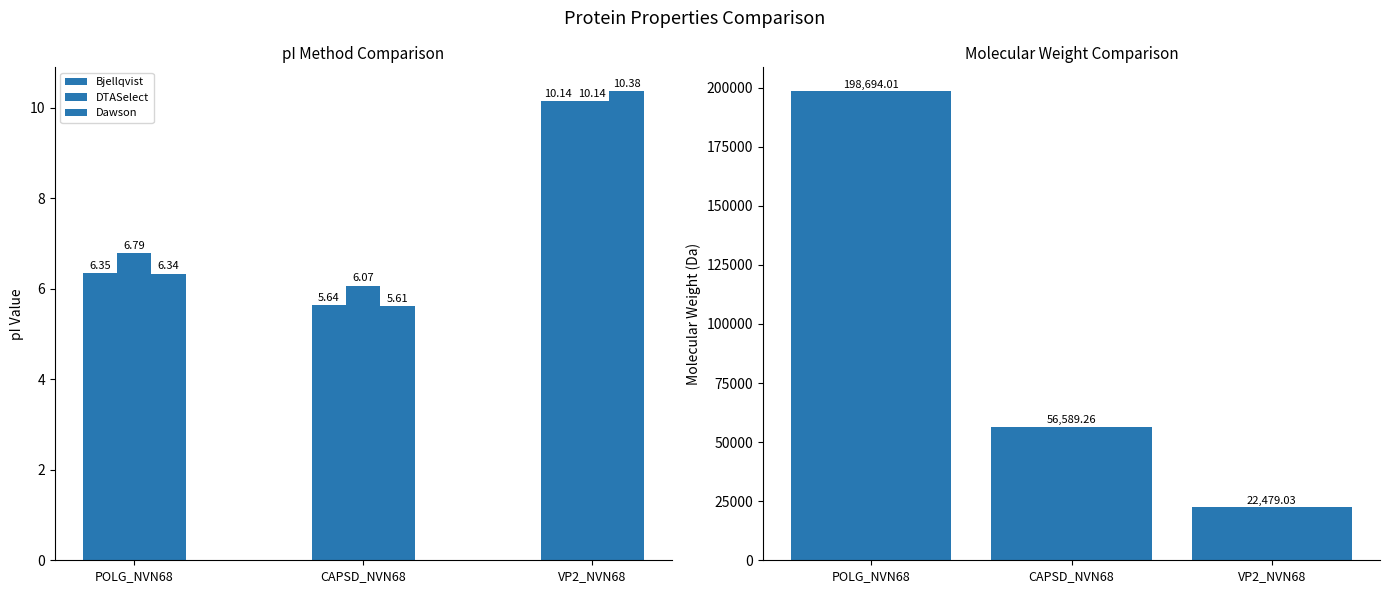

What is the minimum value for DTASelect?

6.1